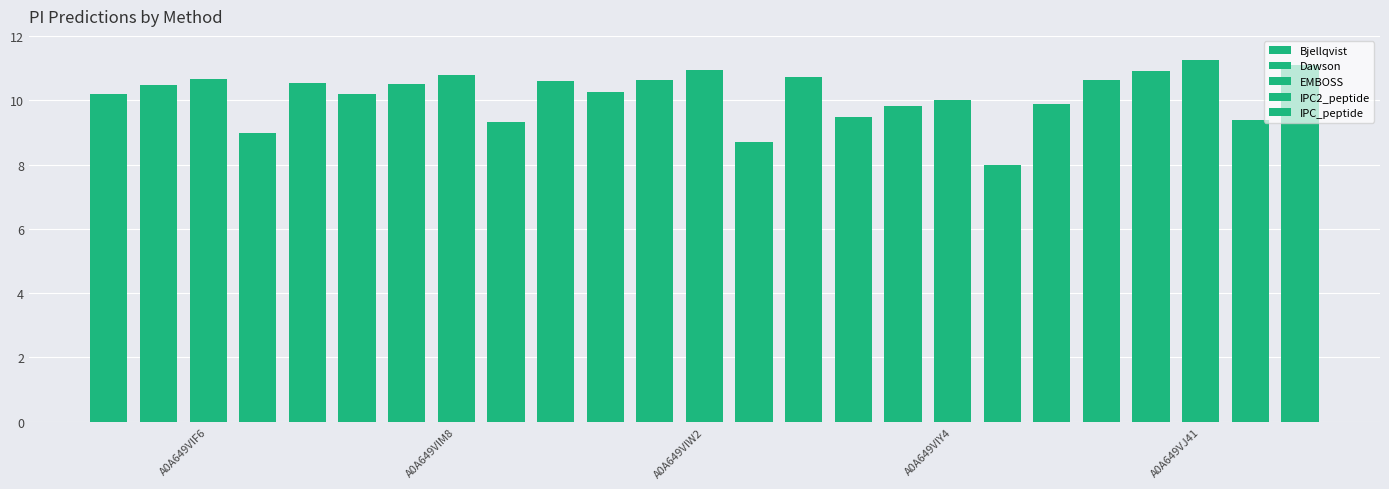

How many bars are there in each group?

5